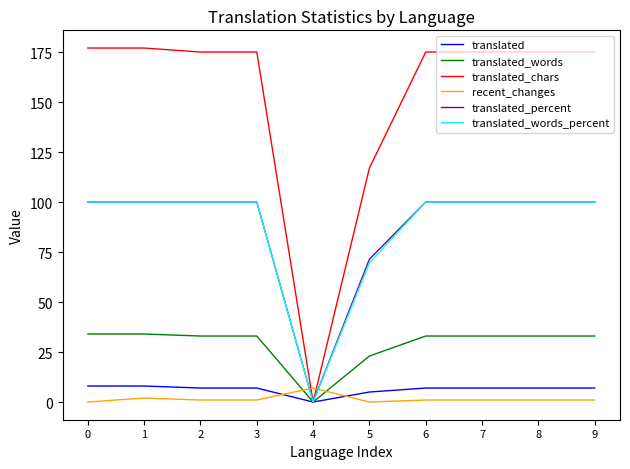

Does the chart display data point markers on the line(s)?

No